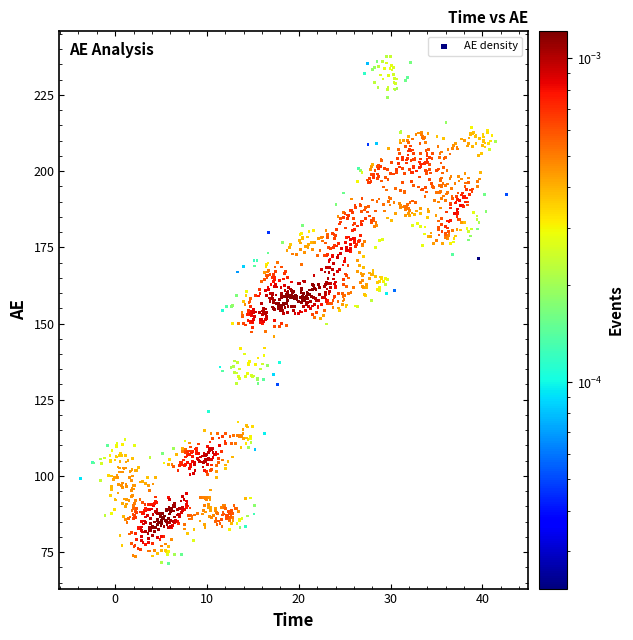

What is the range of Y values (max minus min)?

166.2